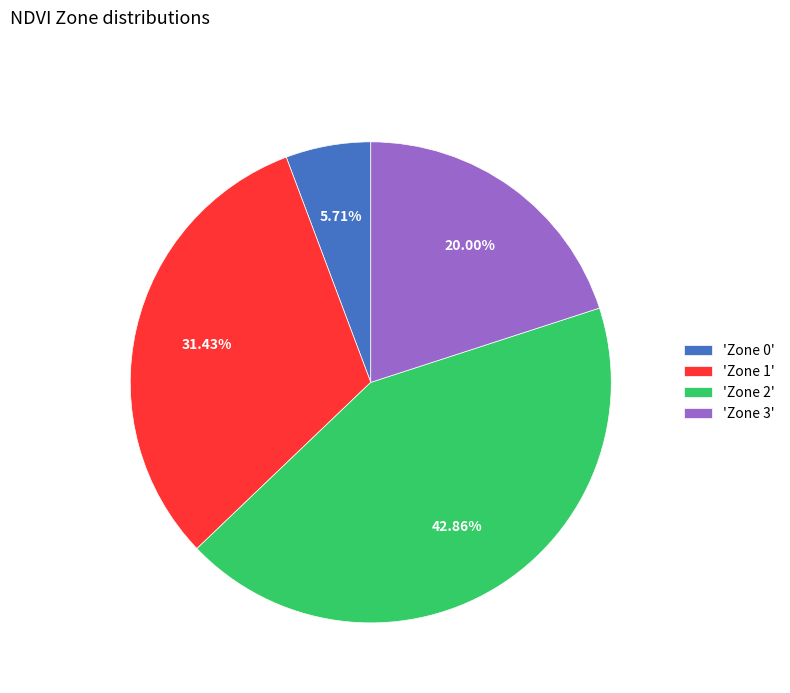

How many slices are in this pie chart?

4